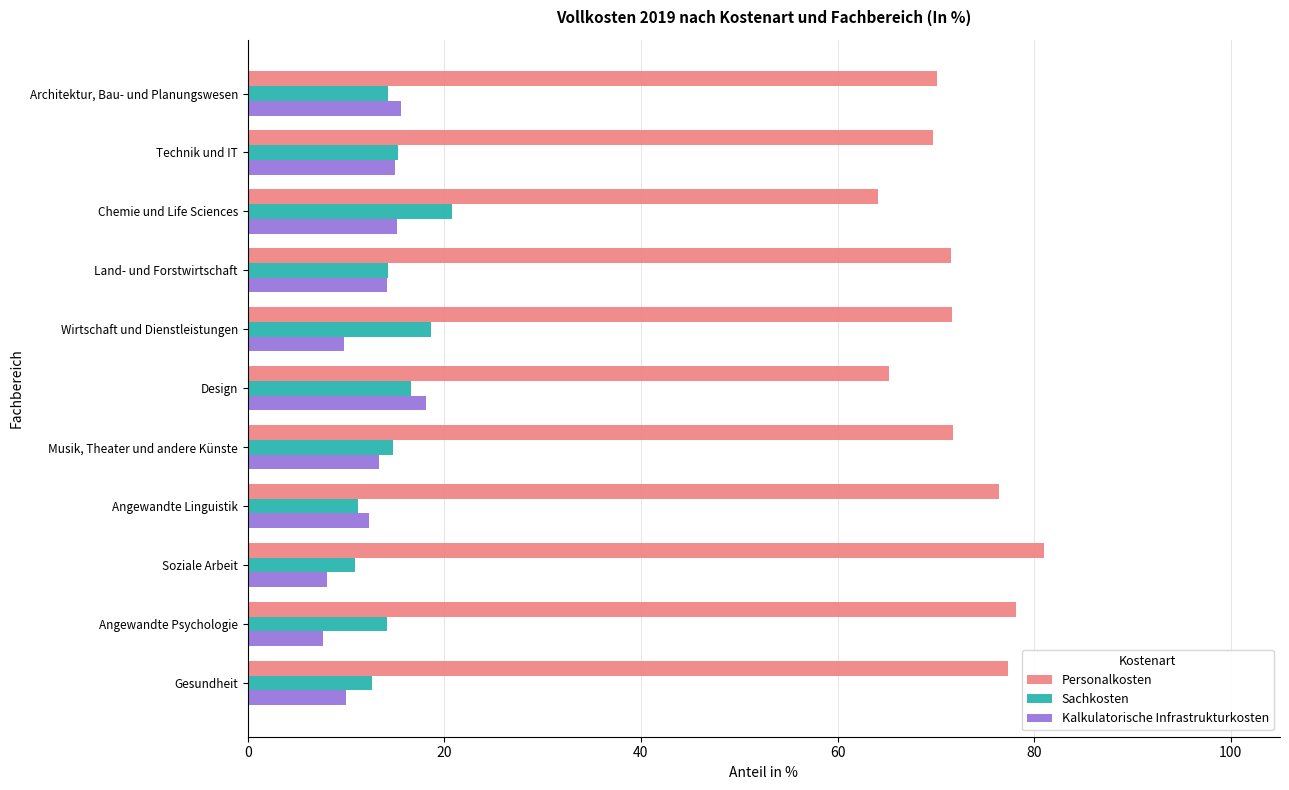

The value of Sachkosten at Soziale Arbeit is 10.9. True or false?

True